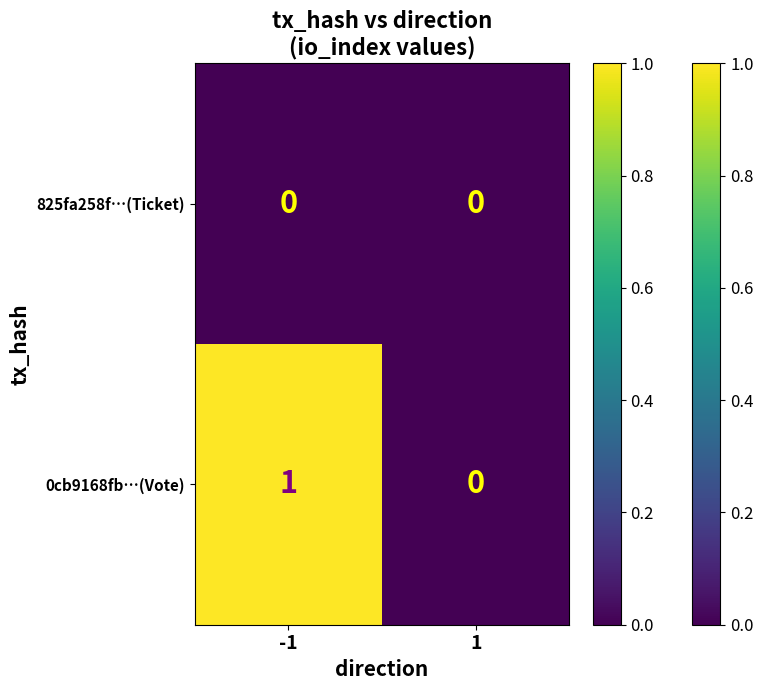

Which series has the largest total across all categories?

0cb9168fb…(Vote)